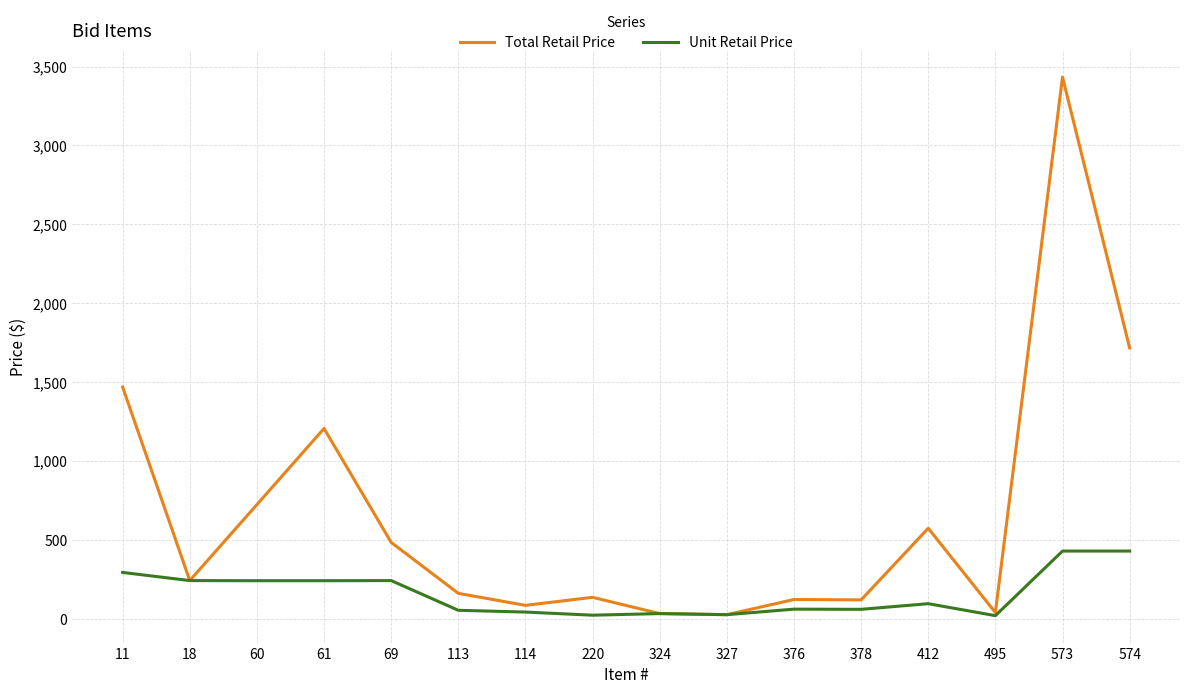

Which series has the largest total across all categories?

Total Retail Price